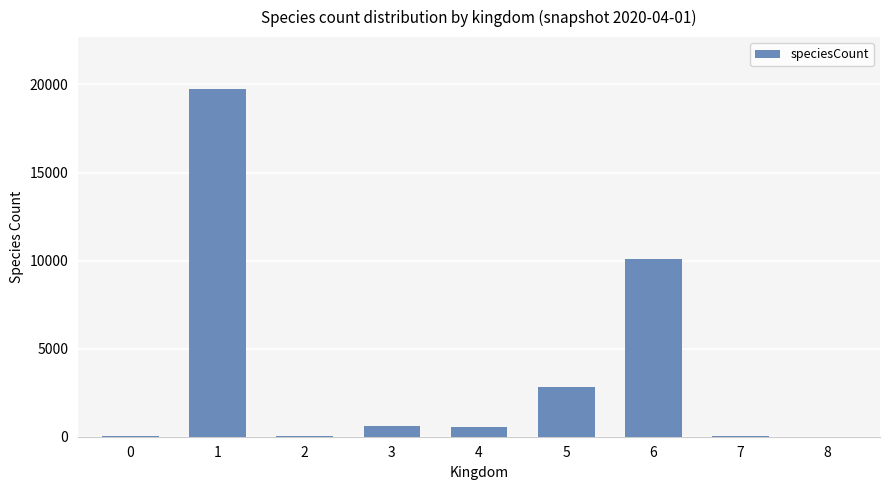

Does the chart contain stacked bars?

No